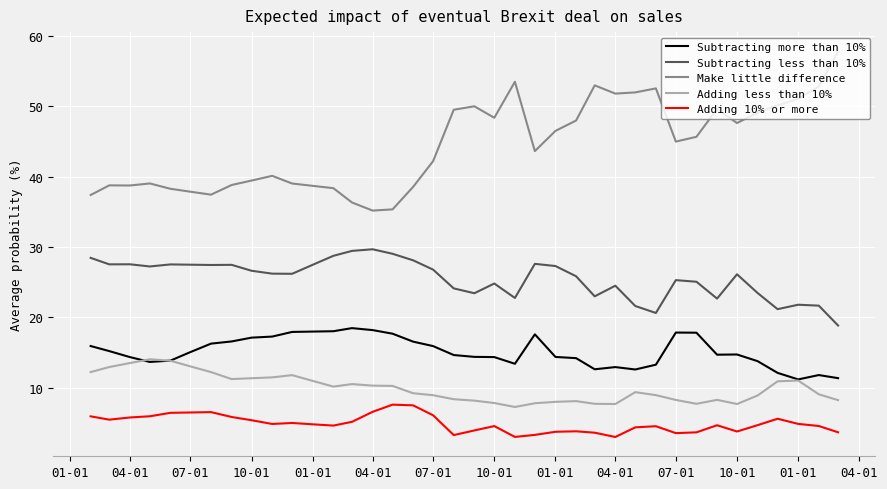

List the series in order of their peak value, lowest first.

Adding 10% or more, Adding less than 10%, Subtracting more than 10%, Subtracting less than 10%, Make little difference